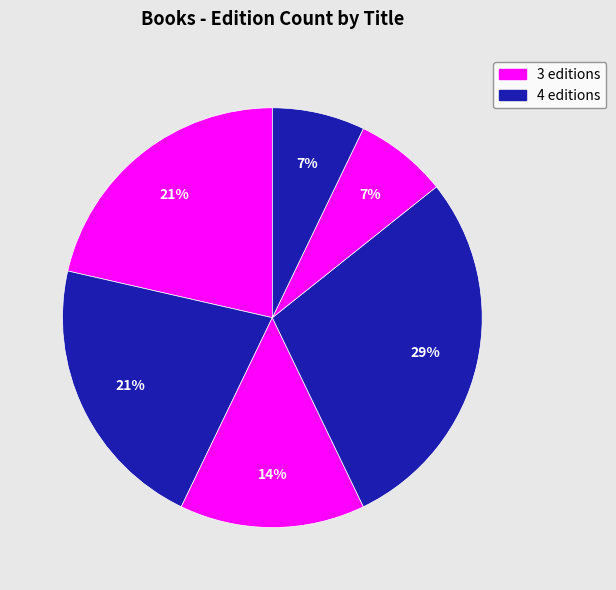

How many slices are in this pie chart?

6